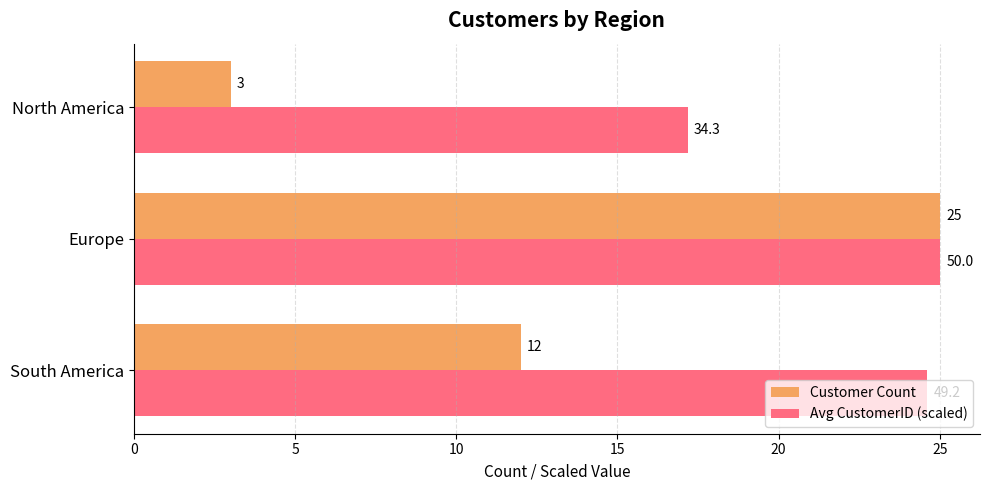

At which label is Customer Count closest to 14?

South America